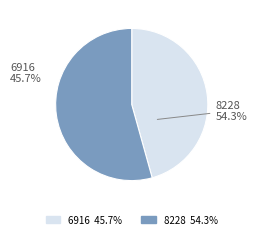

Does 6916 account for over 50% of the chart?

No